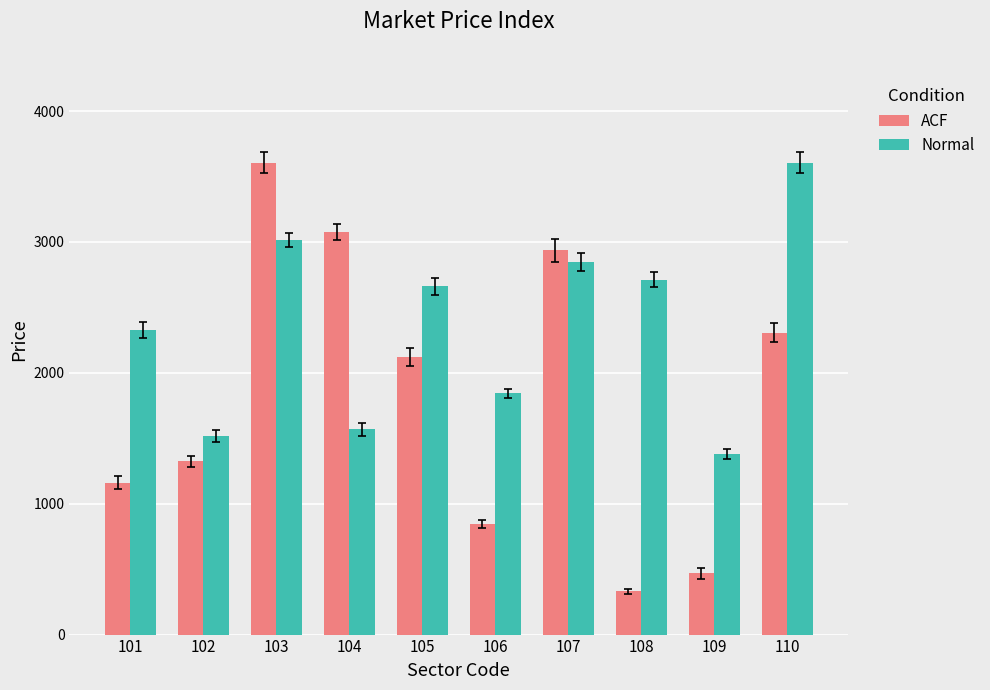

What are all the series names shown in the legend?

ACF, Normal